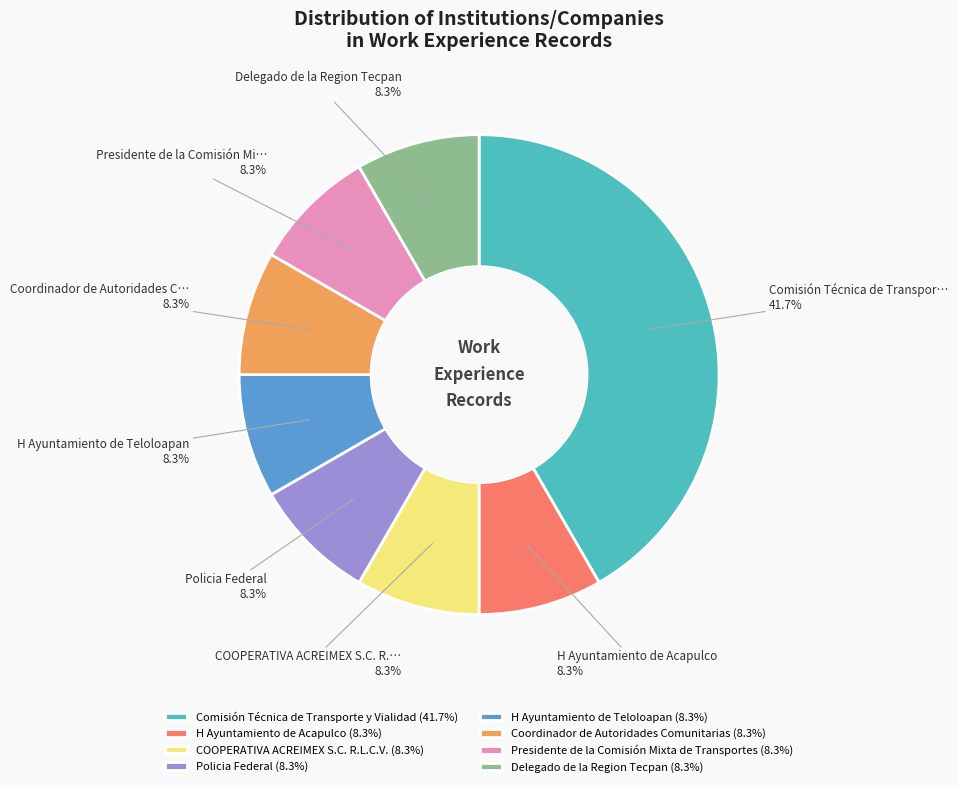

Is Delegado de la Region Tecpan (8.3%) the majority of the pie?

No